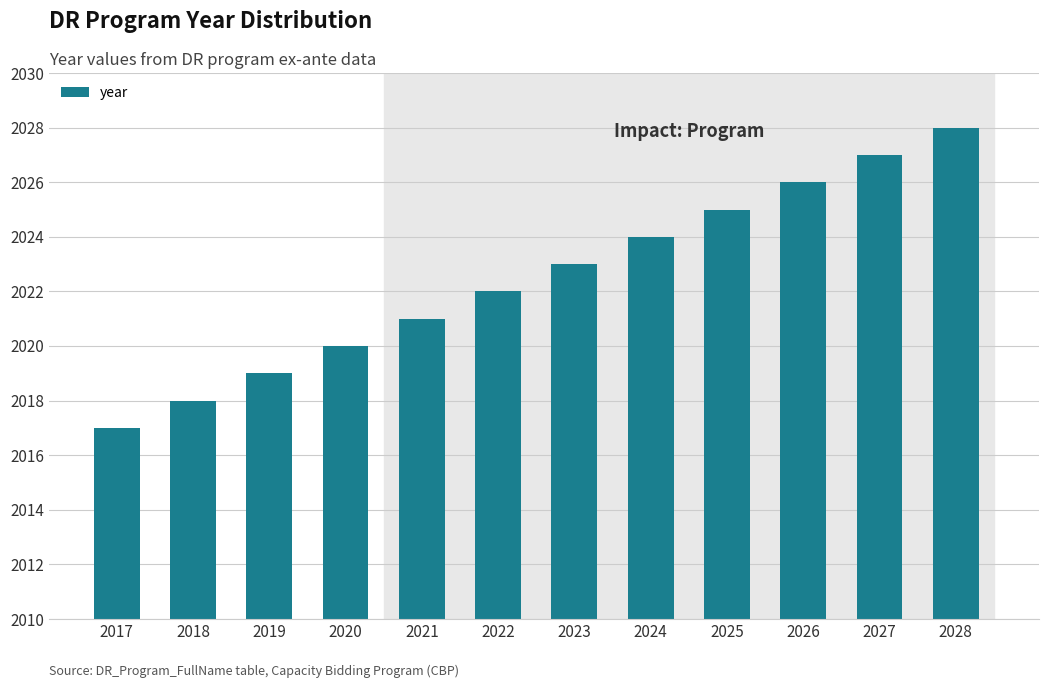

How many distinct data groups are displayed?

1